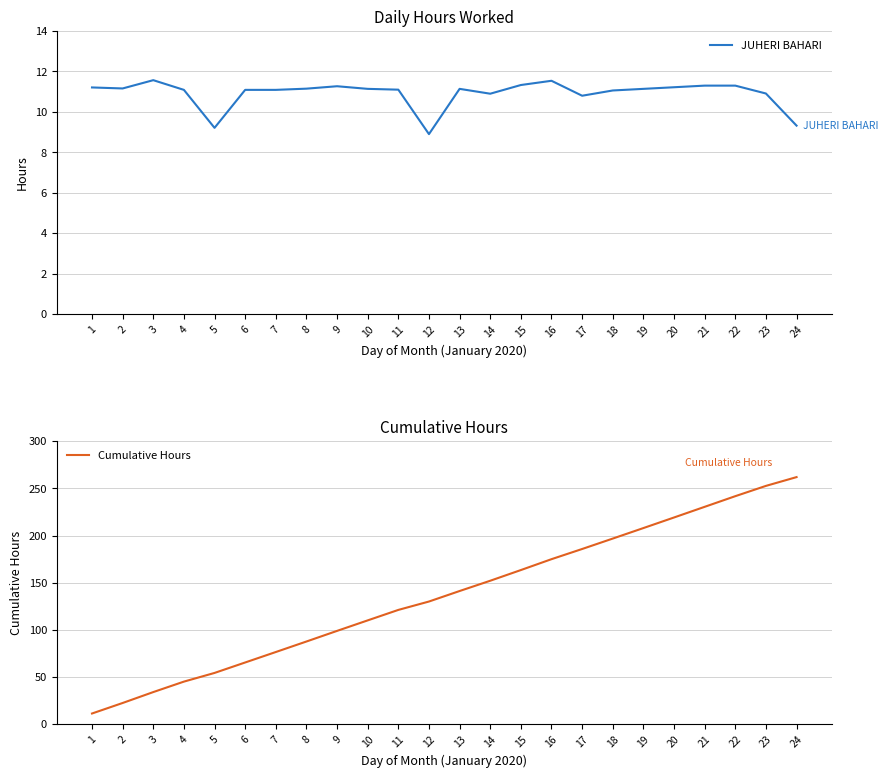

True or false: JUHERI BAHARI has a value of 6.3 at 18.

False